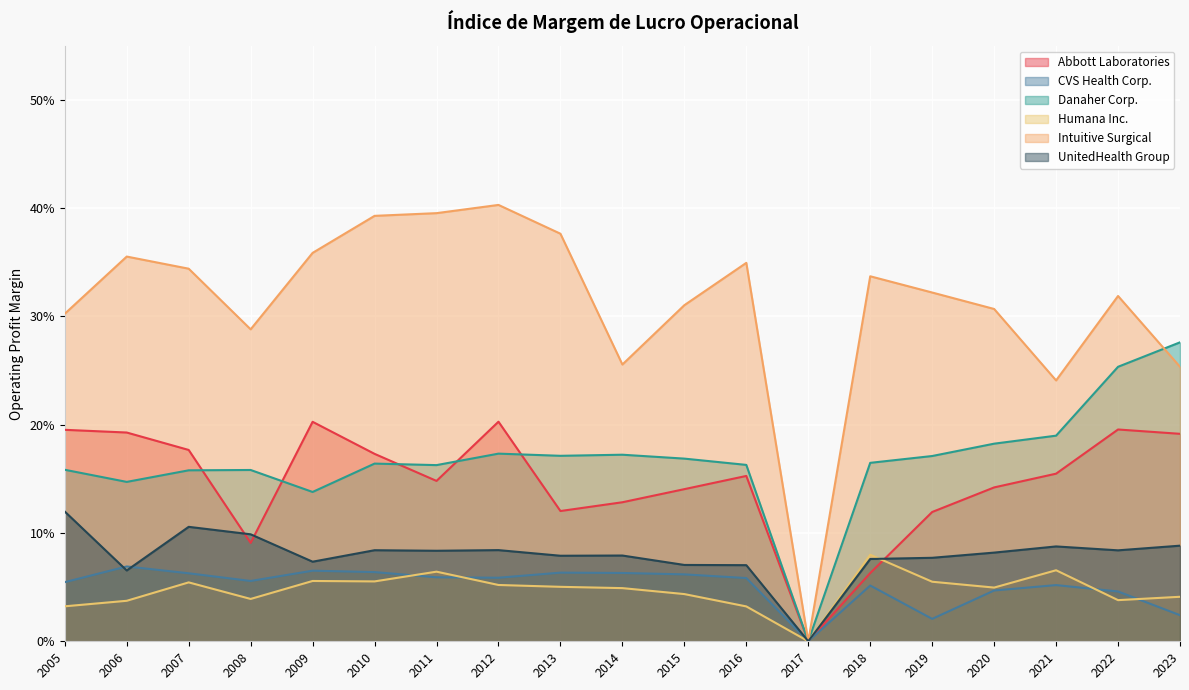

How many interior local valleys does the UnitedHealth Group Inc. series have?

6